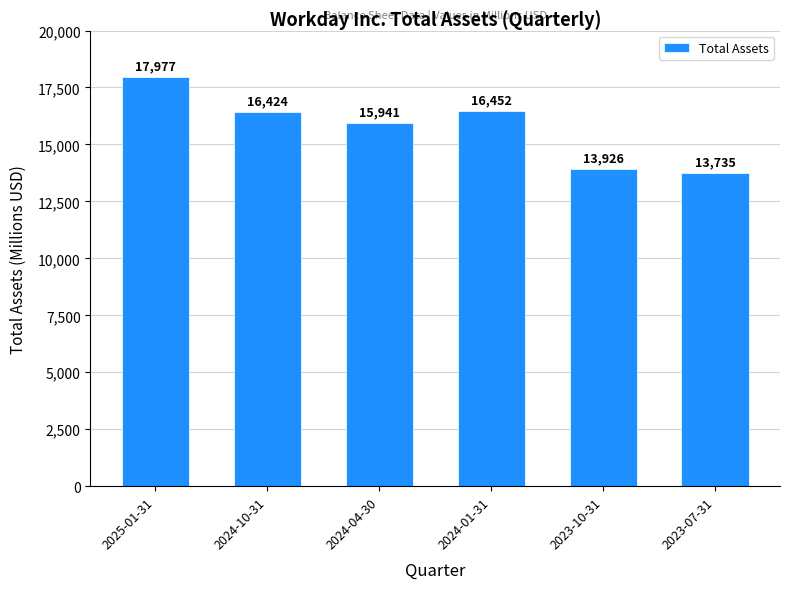

How many values are below 16424?

3